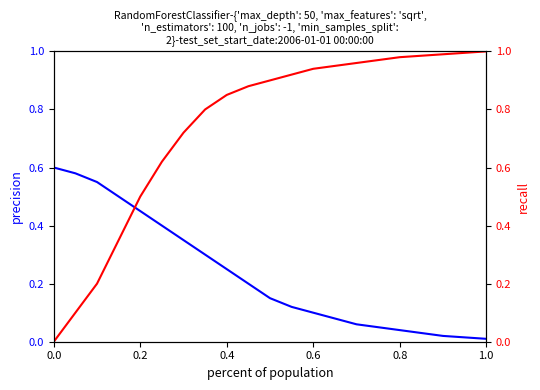

What is the difference between the recall values at 1.0 and 0.2?

0.5